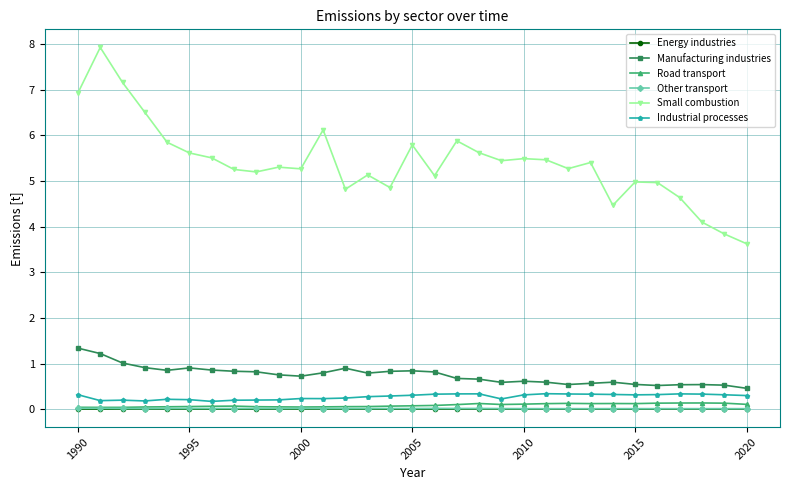

True or false: Industrial processes and Road transport intersect in this chart.

False